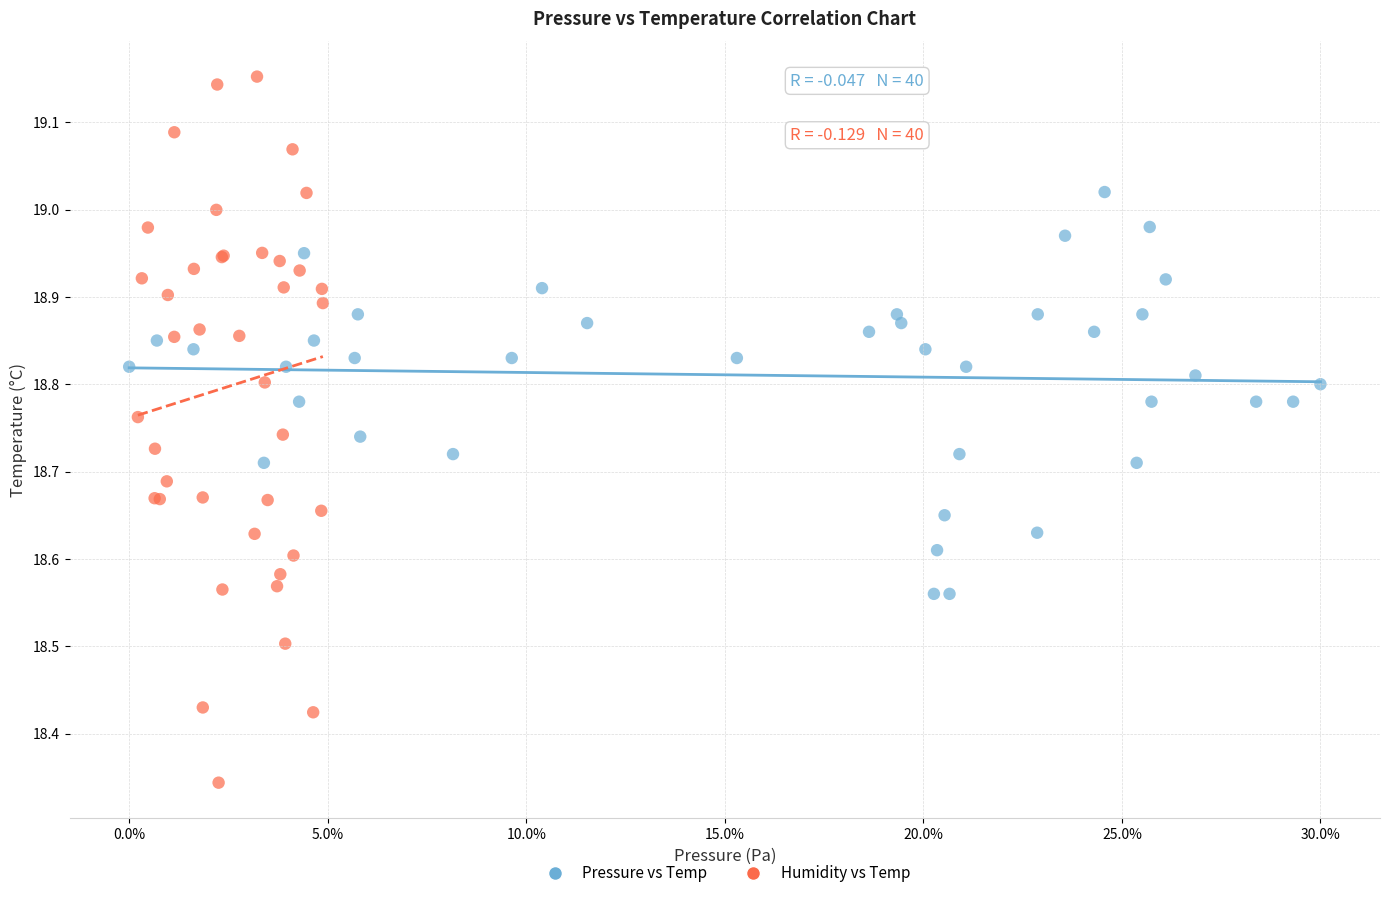

Which series has the largest Y range (max minus min)?

Humidity vs Temp